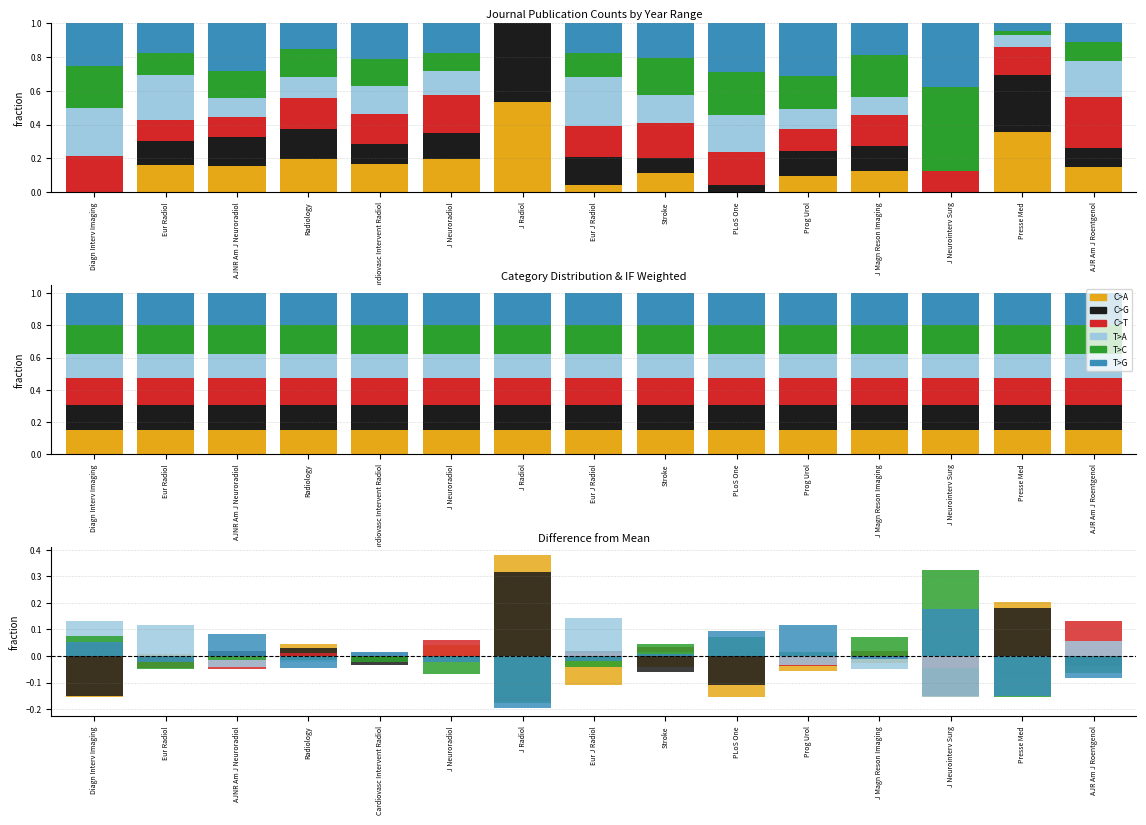

Reading right to left, transcribe all the data shown in this chart.

C>A: -0.0	0.2	-0.2	-0.0	-0.1	-0.2	-0.0	-0.1	0.4	0.0	0.0	0.0	0.0	0.0	-0.2
C>G: -0.0	0.2	-0.2	-0.0	-0.0	-0.1	-0.1	0.0	0.3	0.0	-0.0	0.0	0.0	-0.0	-0.2
C>T: 0.1	-0.0	-0.0	0.0	-0.0	0.0	0.0	0.0	-0.2	0.1	0.0	0.0	-0.0	-0.0	0.0
T>A: 0.1	-0.1	-0.2	-0.0	-0.0	0.1	0.0	0.1	-0.2	-0.0	0.0	-0.0	-0.0	0.1	0.1
T>C: -0.1	-0.2	0.3	0.1	0.0	0.1	0.0	-0.0	-0.2	-0.1	-0.0	-0.0	-0.0	-0.0	0.1
T>G: -0.1	-0.1	0.2	-0.0	0.1	0.1	0.0	-0.0	-0.2	-0.0	0.0	-0.0	0.1	-0.0	0.1